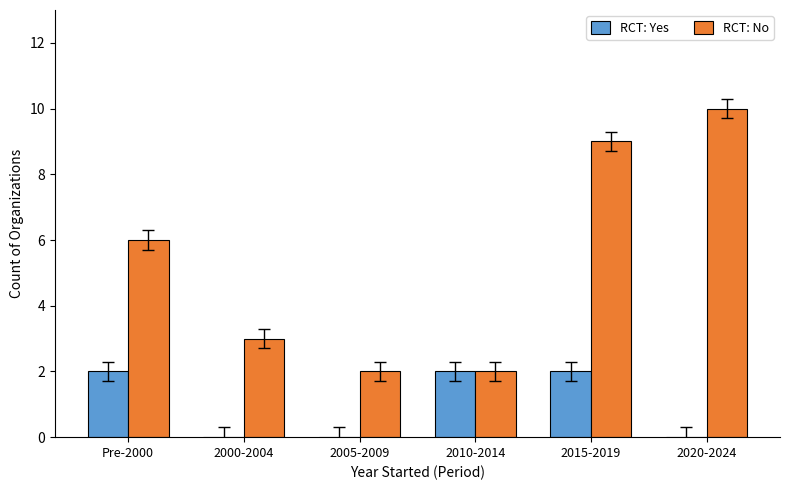

What is the greatest value displayed?

10